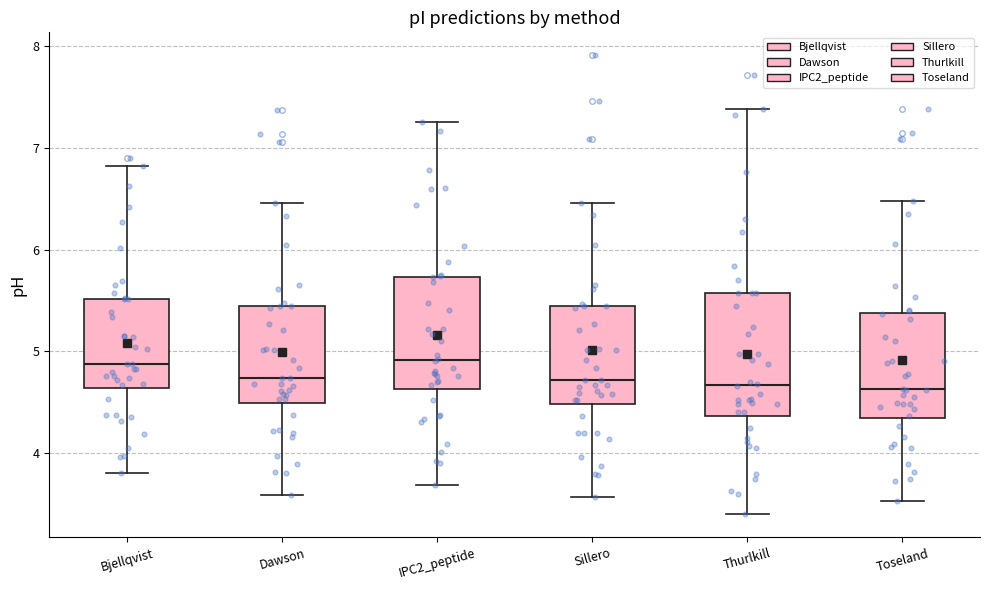

Where does the upper whisker of the box for Sillero end on the y-axis? The values are not printed on the chart, so give them approximately, as read against the axis.

6.5